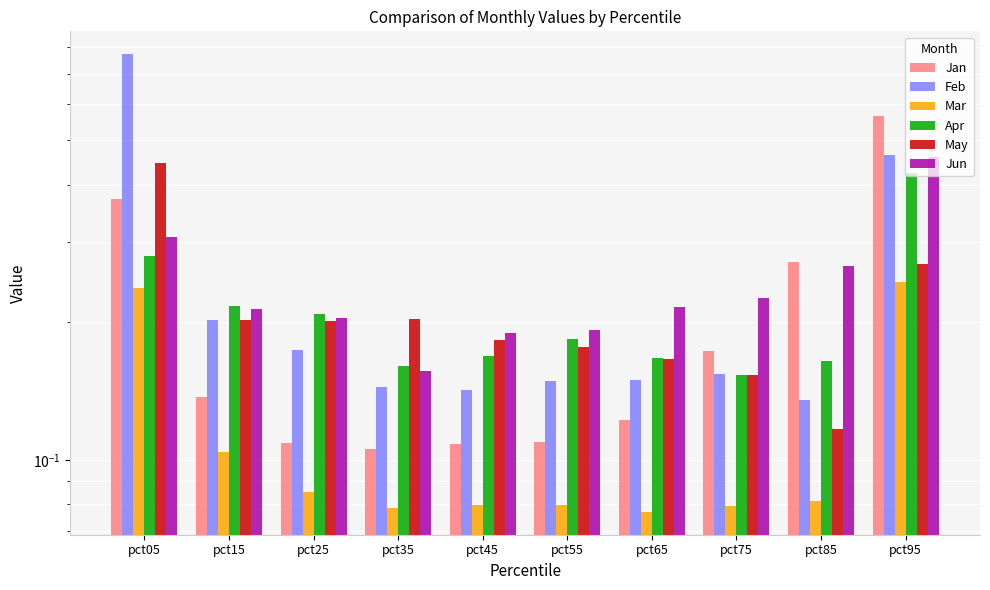

List the series in order of their peak value, lowest first.

Mar, Apr, May, Jun, Jan, Feb